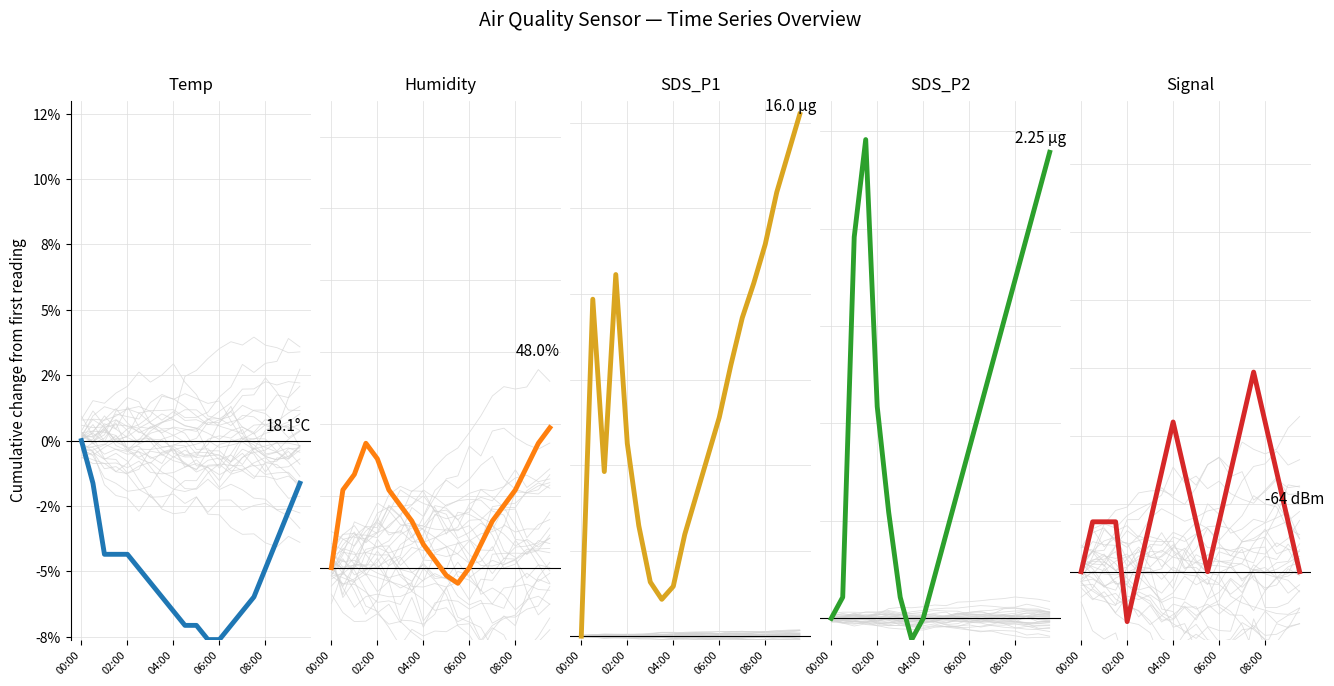

Reading left to right, transcribe all the data shown in this chart.

Temp: 0.0	-1.6	-4.3	-4.3	-4.3	-4.9	-5.4	-6.0	-6.5	-7.1	-7.1	-7.6	-7.6	-7.1	-6.5	-6.0	-4.9	-3.8	-2.7	-1.6
Humidity: 0.0	2.2	2.6	3.5	3.0	2.2	1.7	1.3	0.6	0.2	-0.2	-0.4	0.0	0.6	1.3	1.7	2.2	2.8	3.5	3.9
SDS_P1: 0.0	197.0	96.2	211.4	112.7	64.6	31.6	21.5	29.1	59.5	82.3	105.1	127.8	158.2	186.1	206.3	229.1	259.5	282.3	305.1
SDS_P2: 0.0	4.3	78.3	98.3	43.5	21.7	4.3	-4.3	0.0	8.7	17.4	26.1	34.8	43.5	52.2	60.9	69.6	78.3	87.0	95.7
Signal: 0.0	1.5	1.5	1.5	-1.5	0.0	1.5	2.9	4.4	2.9	1.5	0.0	1.5	2.9	4.4	5.9	4.4	2.9	1.5	0.0